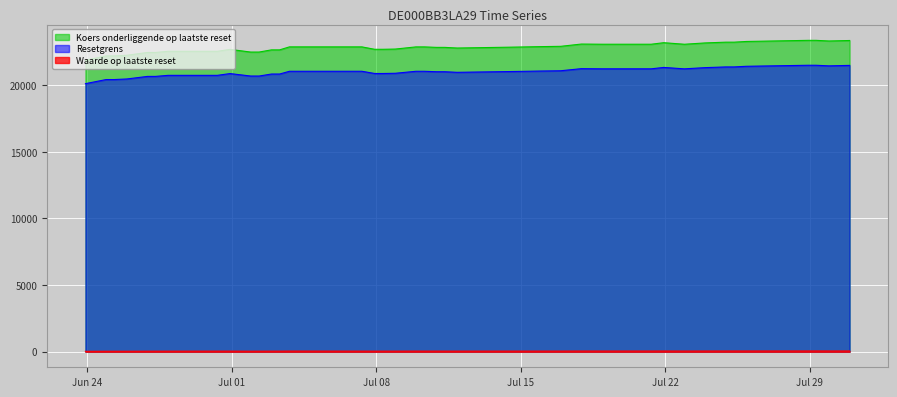

The value of Waarde op laatste reset at Resetgrens is 34.8. True or false?

True